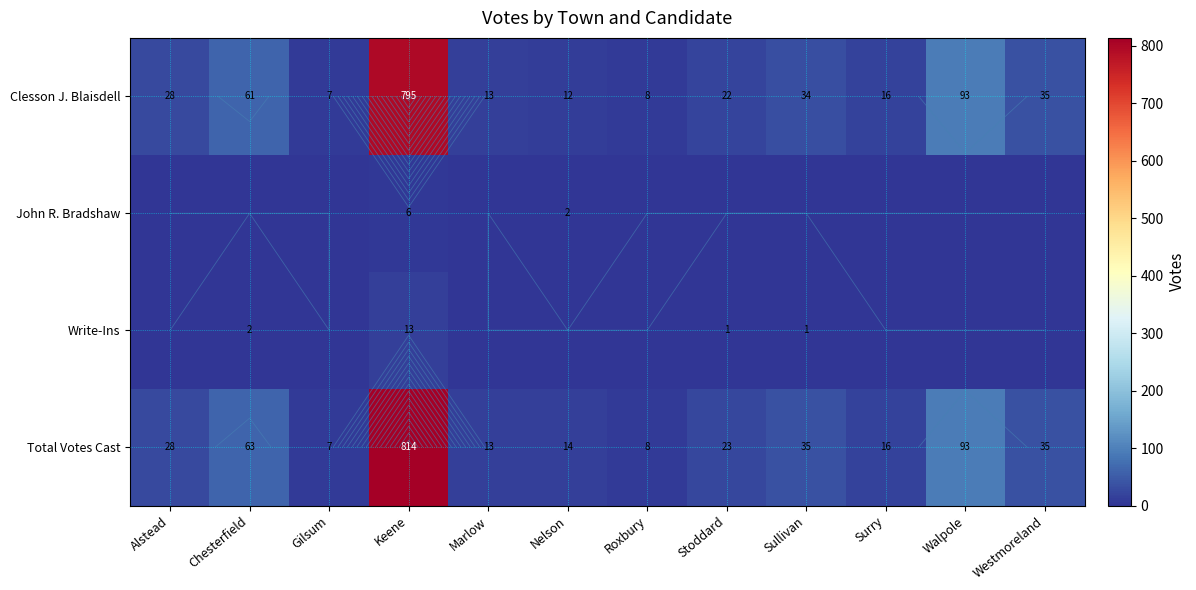

At which label is Clesson J. Blaisdell closest to 401?

Walpole